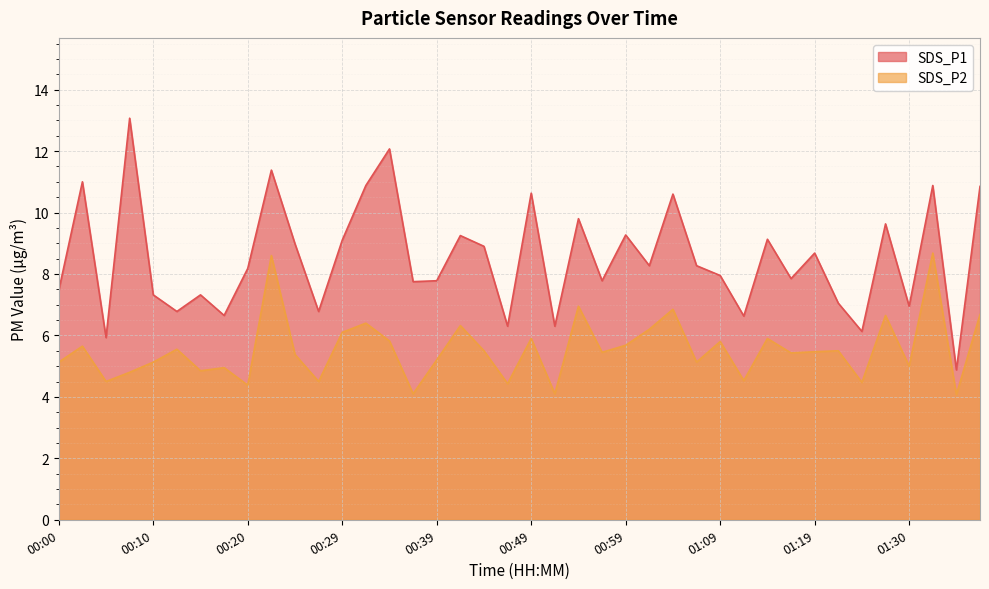

Which category has the highest value in the SDS_P1 series?

00:08